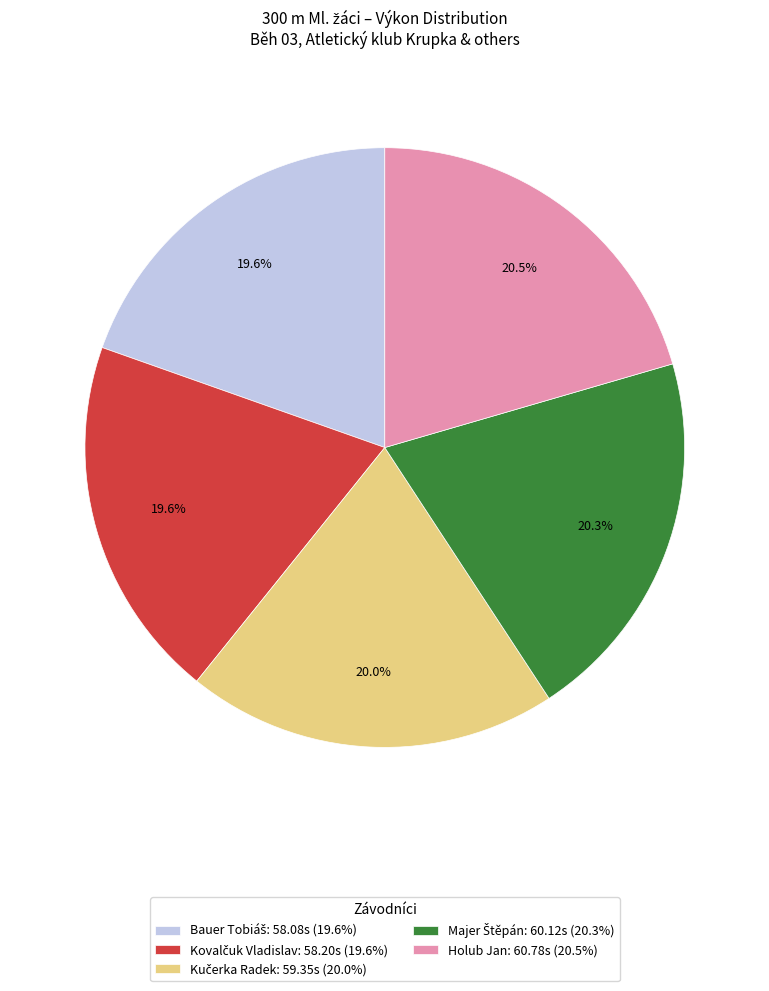

Is there any slice that represents more than half of the pie?

No